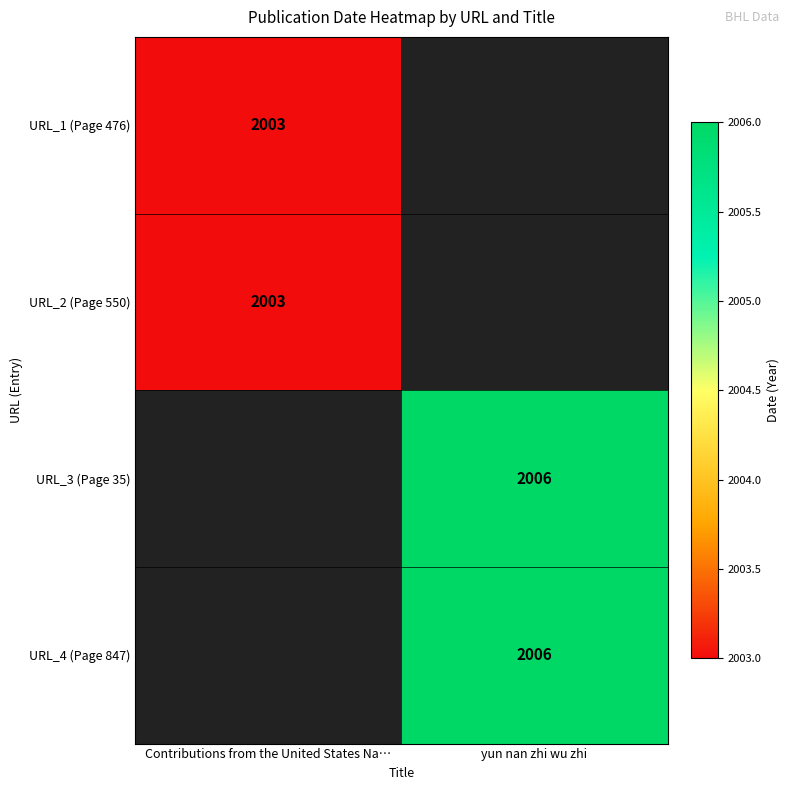

At which category does the chart reach its minimum across all series?

Contributions from the United States Na…